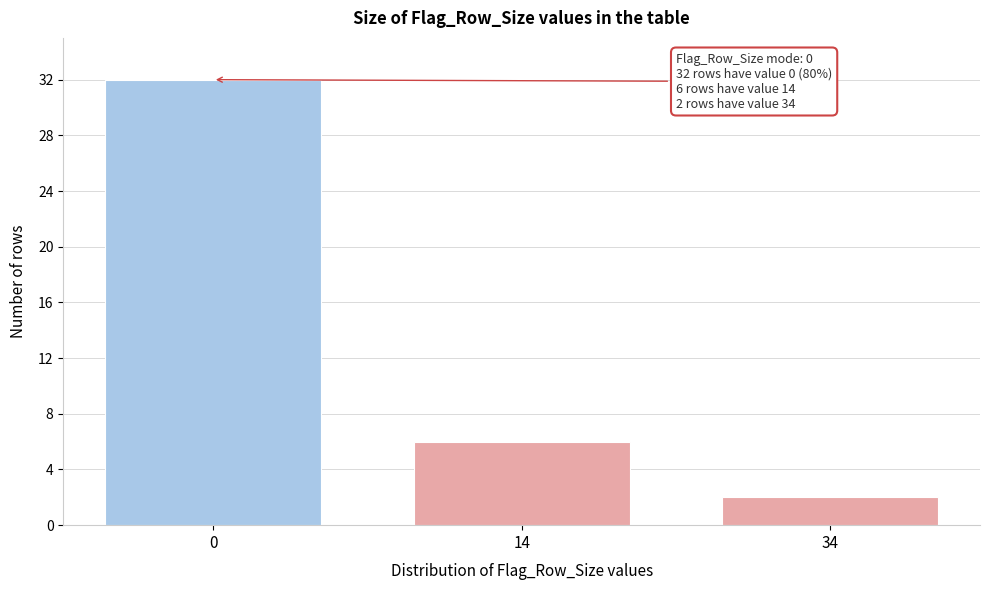

Reading left to right, extract all data points from this chart.

32	6	2